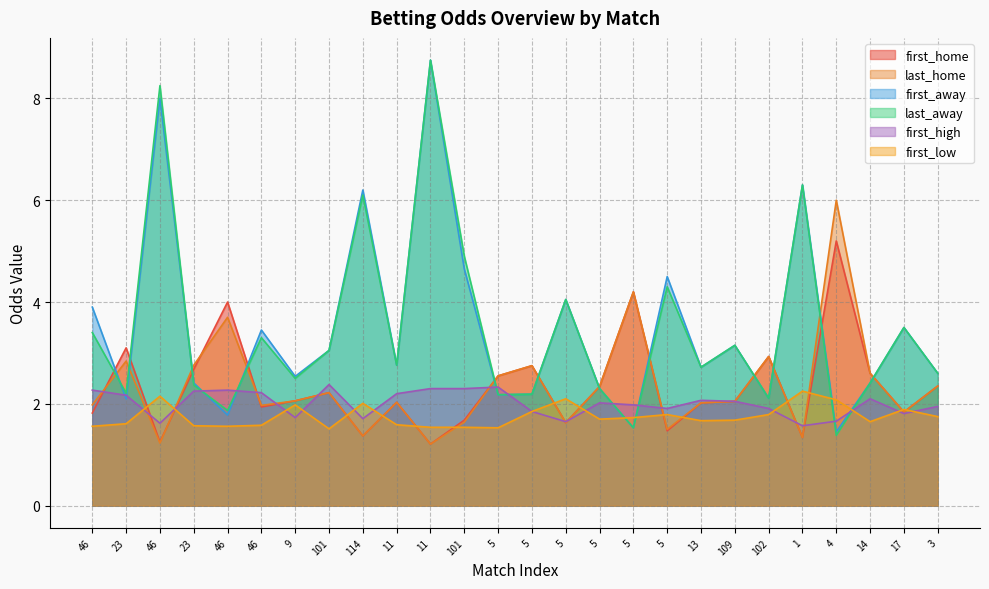

How many lines are shown in the chart?

6